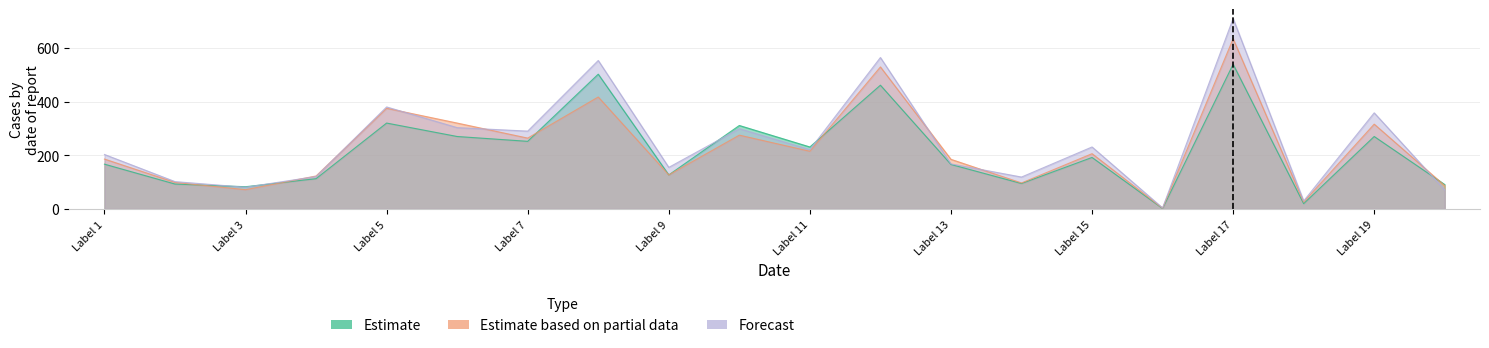

At Label 17, list the series in order from largest to smallest.

Forecast, Estimate based on partial data, Estimate